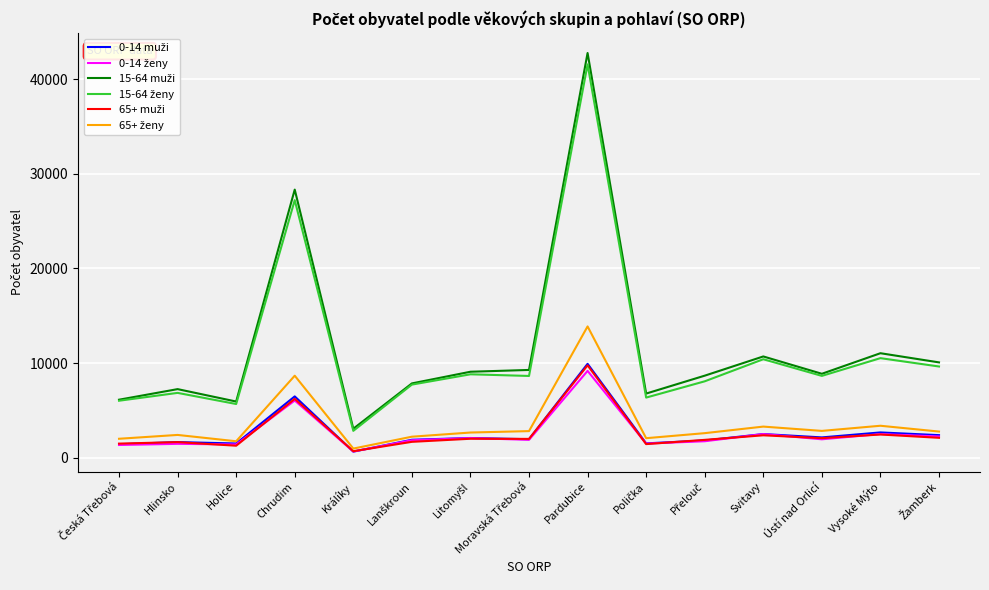

At which category does the chart reach its peak across all series?

Pardubice